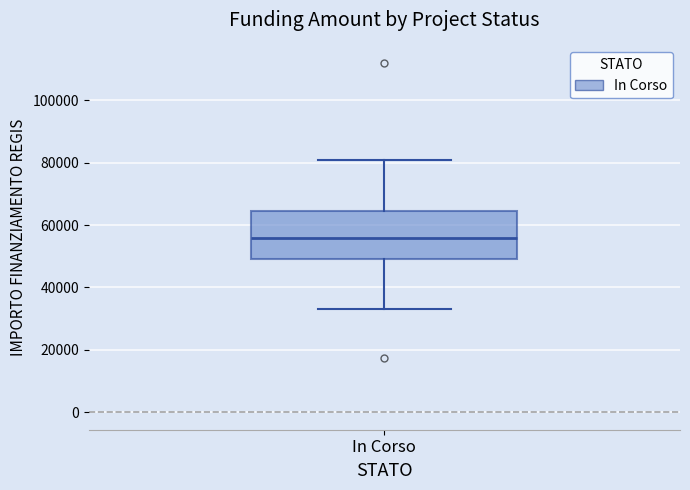

Transcribe this box plot: give where the median line is, the range the box spans, and where the two whiskers end, as read against the y-axis. The values are not printed on the chart, so give them approximately, as read against the axis.

median 56000, box 50000 to 64000, whiskers 32000 to 80000